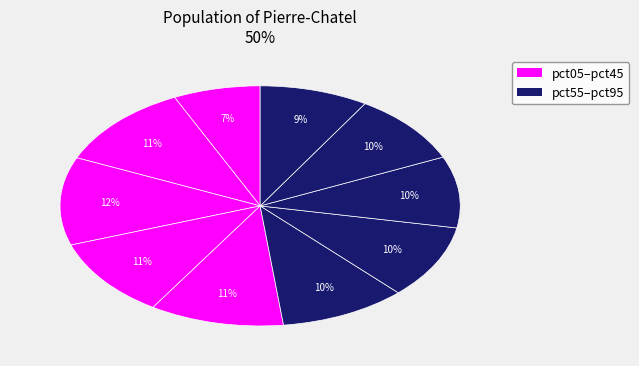

Count the number of slices in the pie.

10